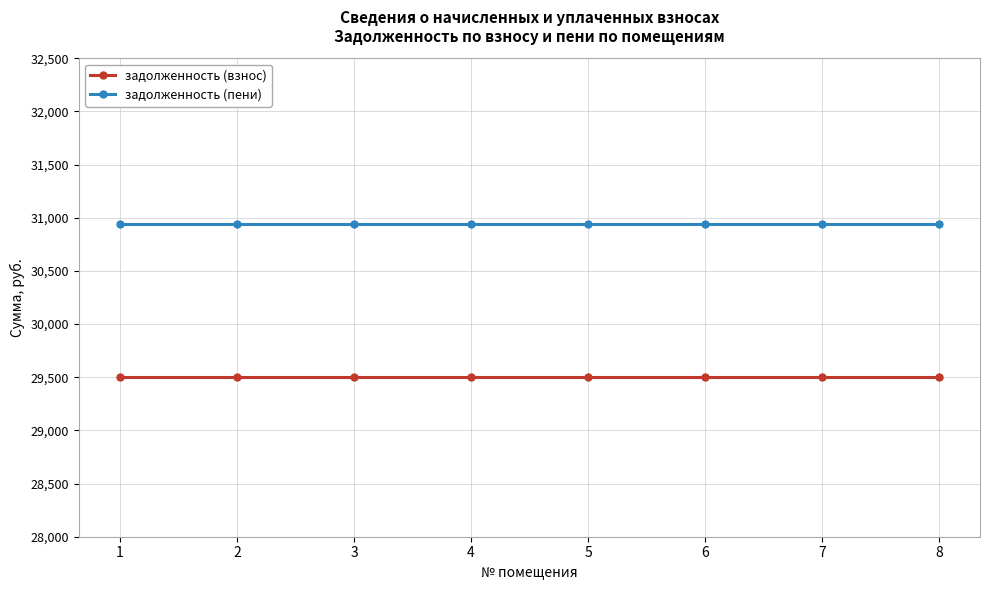

The задолженность (пени) series shows 30940.8 at 3. True or false?

True